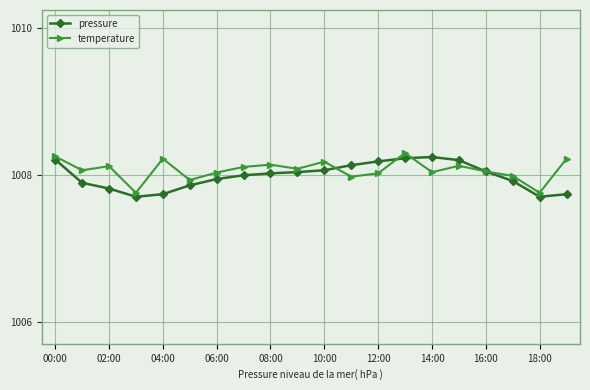

What is the value of the pressure point at the 16th from the left?

1008.2